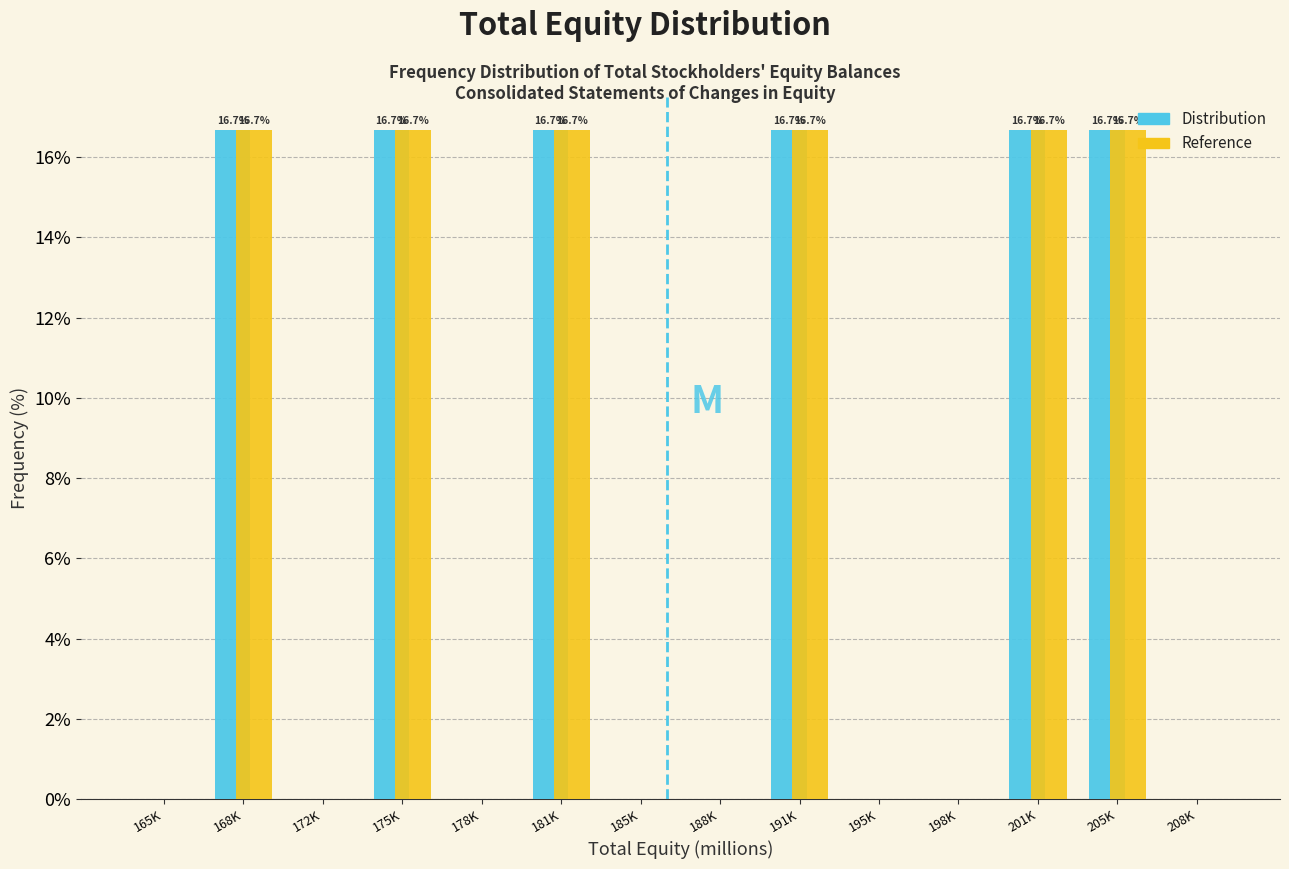

Reading right to left, what are all the values shown in this chart?

Distribution: 208K=0.0	205K=16.7	201K=16.7	198K=0.0	195K=0.0	191K=16.7	188K=0.0	185K=0.0	181K=16.7	178K=0.0	175K=16.7	172K=0.0	168K=16.7	165K=0.0
Reference: 208K=0.0	205K=16.7	201K=16.7	198K=0.0	195K=0.0	191K=16.7	188K=0.0	185K=0.0	181K=16.7	178K=0.0	175K=16.7	172K=0.0	168K=16.7	165K=0.0